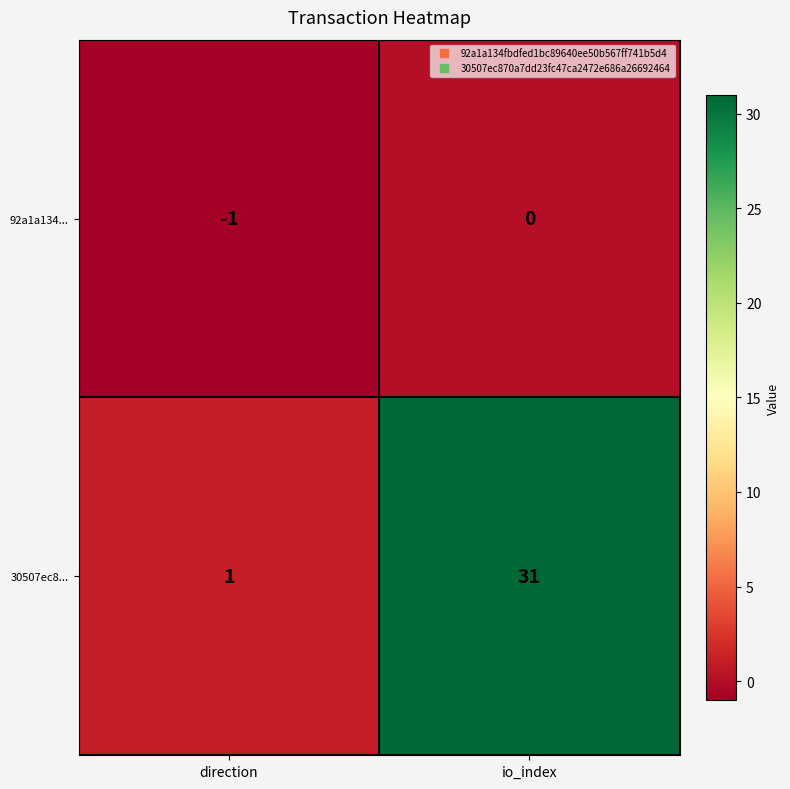

True or false: 92a1a134... has a value of 0 at io_index.

True